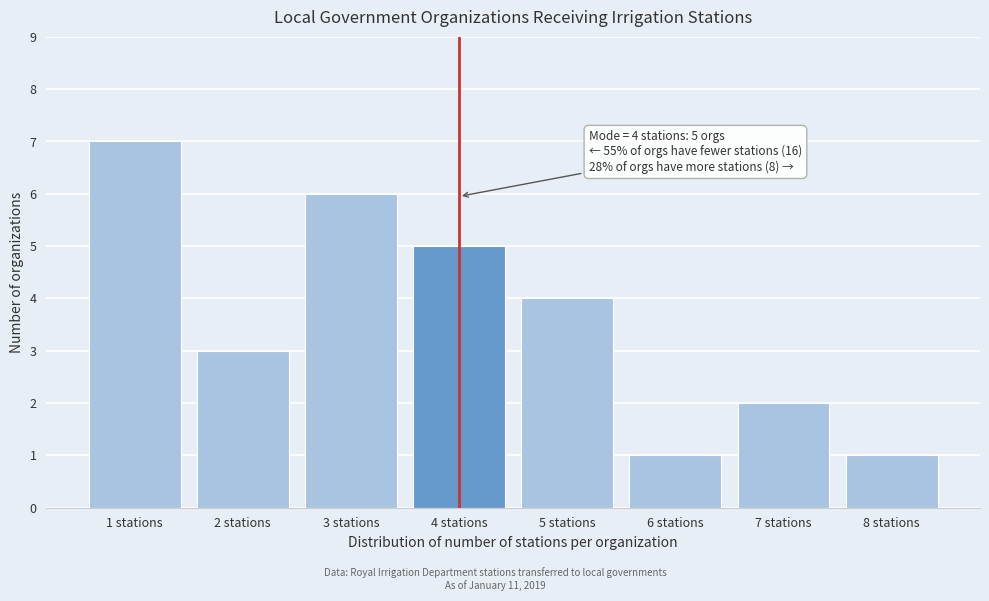

Reading left to right, transcribe all the data shown in this chart.

1 stations=7	2 stations=3	3 stations=6	4 stations=5	5 stations=4	6 stations=1	7 stations=2	8 stations=1